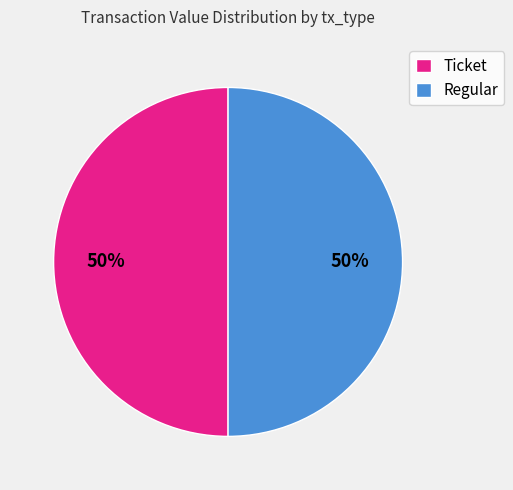

The Regular slice represents 50% of the pie. True or false?

True